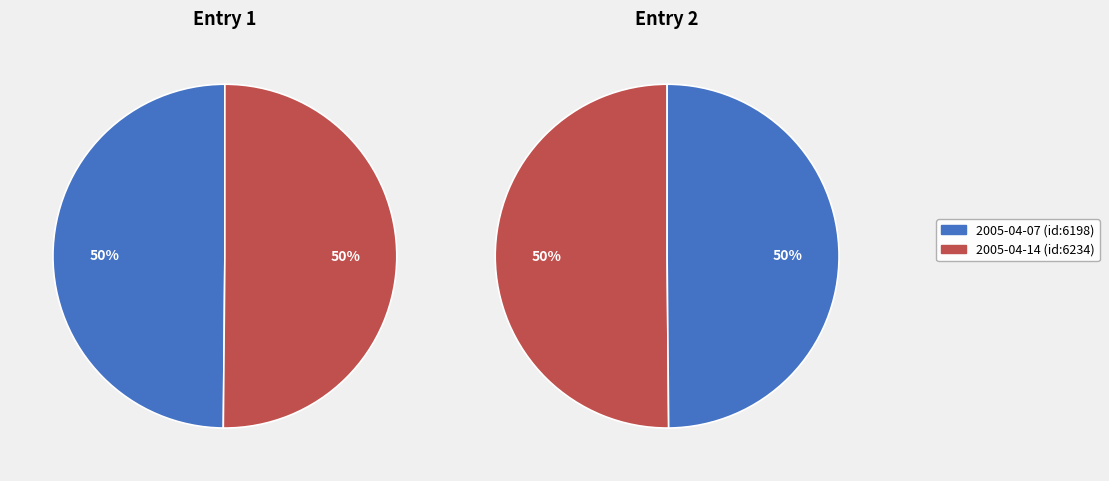

Which category has the smallest portion of the pie?

2005-04-07 (id:6198)